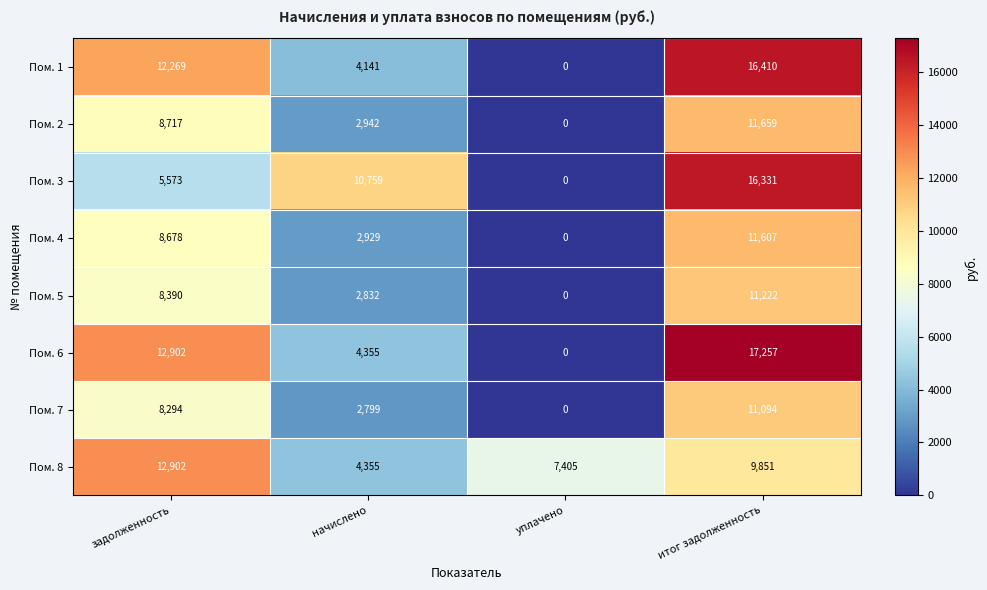

How many Пом. 6 values are between 4355 and 17257?

3